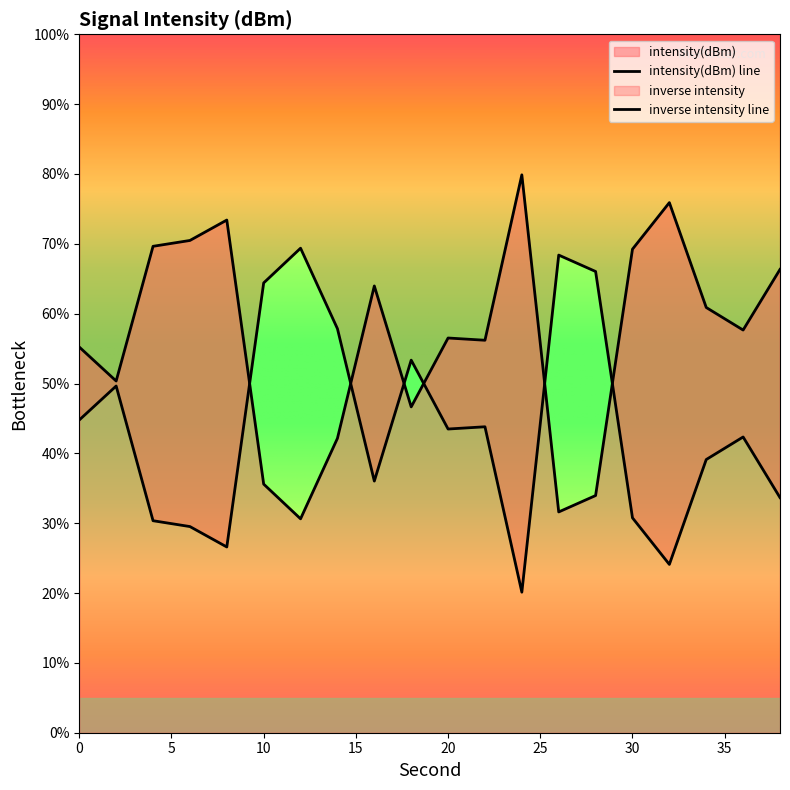

What is the value of the 2nd point from the left?

50.4